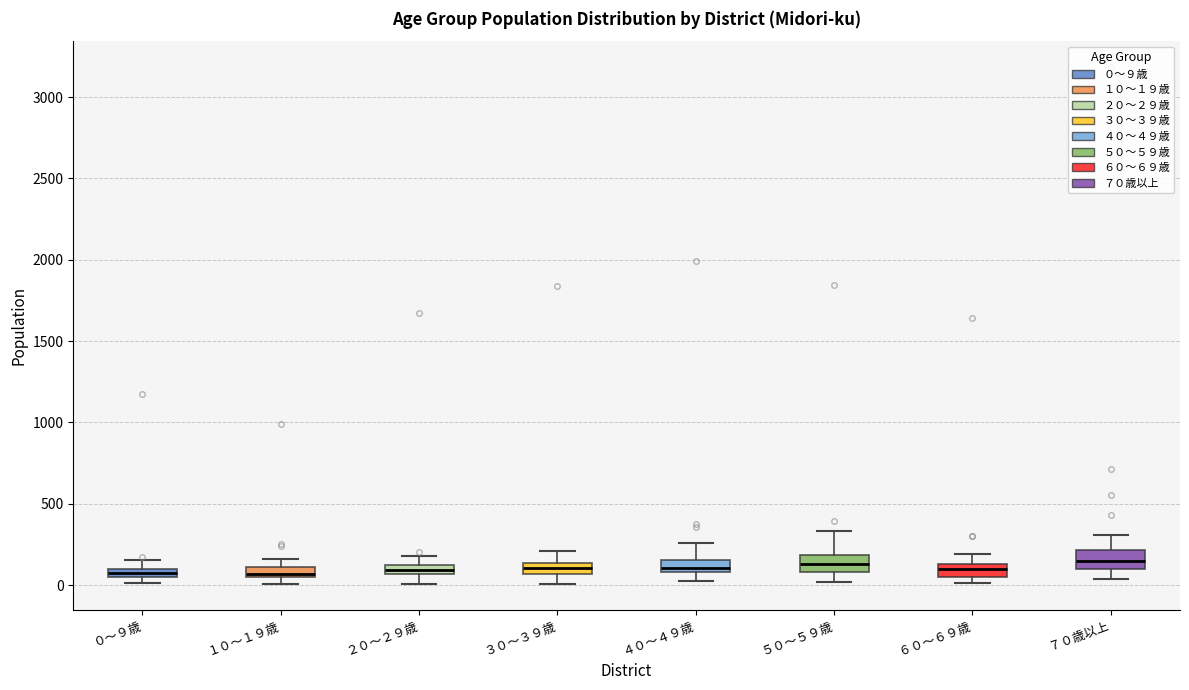

Where does the upper whisker of the box for ６０～６９歳 end on the y-axis? The values are not printed on the chart, so give them approximately, as read against the axis.

200